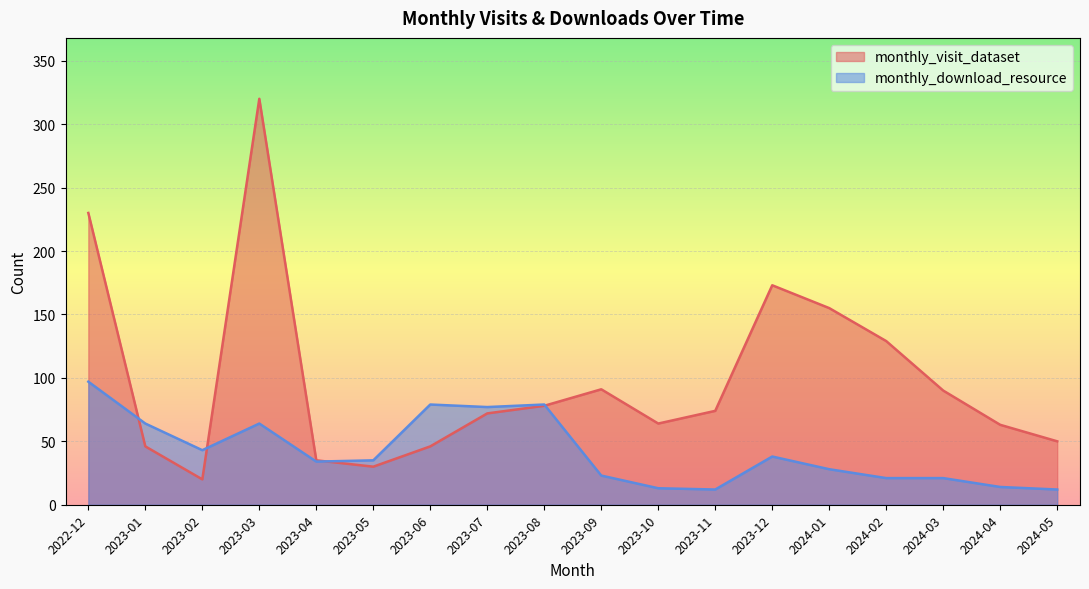

At how many categories does at least one series exceed 193?

2